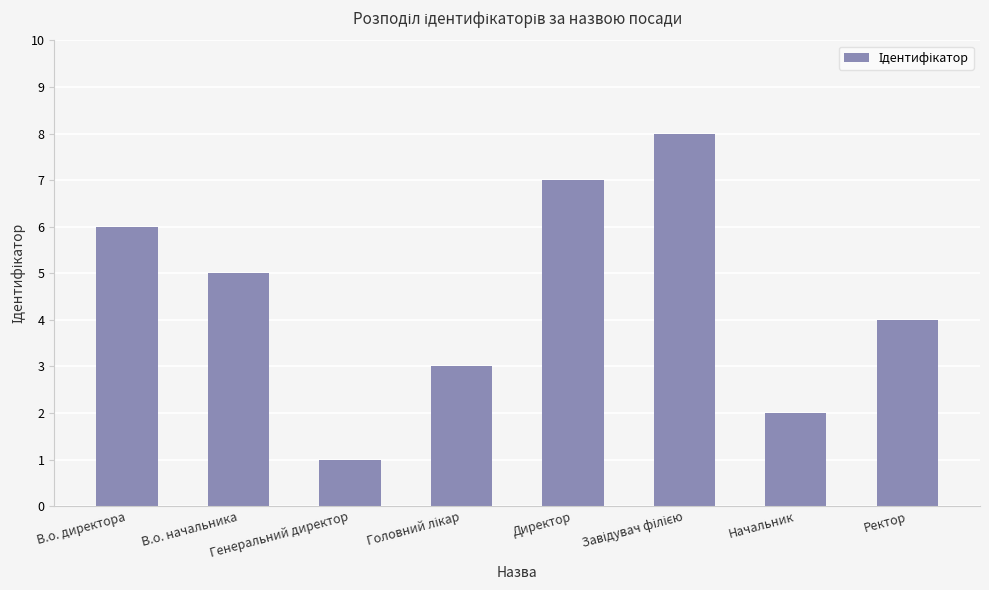

What is the maximum value shown in the chart?

8